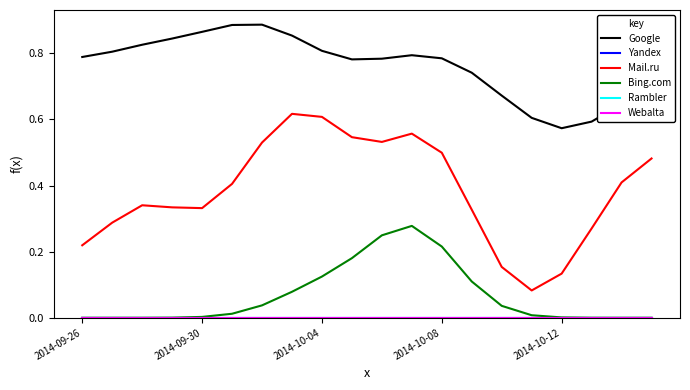

Reading right to left, transcribe all the data shown in this chart.

Google: 0.7	0.6	0.6	0.6	0.6	0.7	0.7	0.8	0.8	0.8	0.8	0.8	0.9	0.9	0.9	0.9	0.8	0.8	0.8	0.8
Yandex: 0.0	0.0	0.0	0.0	0.0	0.0	0.0	0.0	0.0	0.0	0.0	0.0	0.0	0.0	0.0	0.0	0.0	0.0	0.0	0.0
Mail.ru: 0.5	0.4	0.3	0.1	0.1	0.2	0.3	0.5	0.6	0.5	0.5	0.6	0.6	0.5	0.4	0.3	0.3	0.3	0.3	0.2
Bing.com: 0.0	0.0	0.0	0.0	0.0	0.0	0.1	0.2	0.3	0.2	0.2	0.1	0.1	0.0	0.0	0.0	0.0	0.0	0.0	0.0
Rambler: 0.0	0.0	0.0	0.0	0.0	0.0	0.0	0.0	0.0	0.0	0.0	0.0	0.0	0.0	0.0	0.0	0.0	0.0	0.0	0.0
Webalta: 0.0	0.0	0.0	0.0	0.0	0.0	0.0	0.0	0.0	0.0	0.0	0.0	0.0	0.0	0.0	0.0	0.0	0.0	0.0	0.0